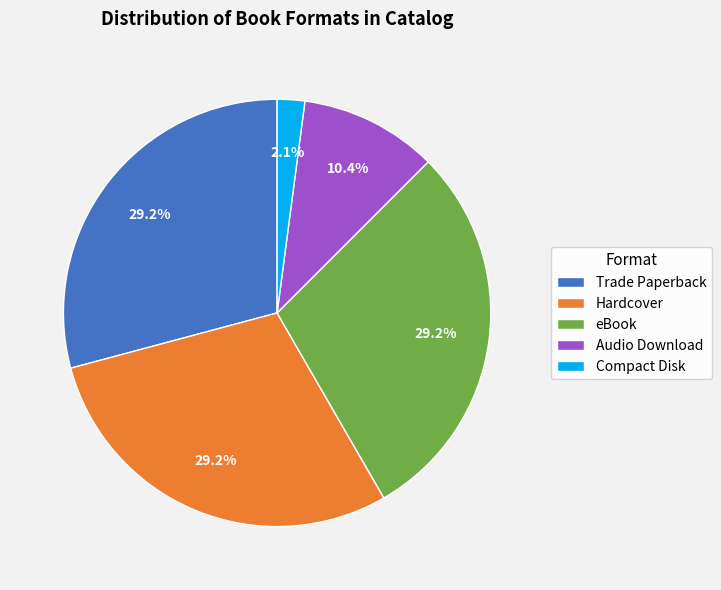

Is there a majority slice in this chart?

No